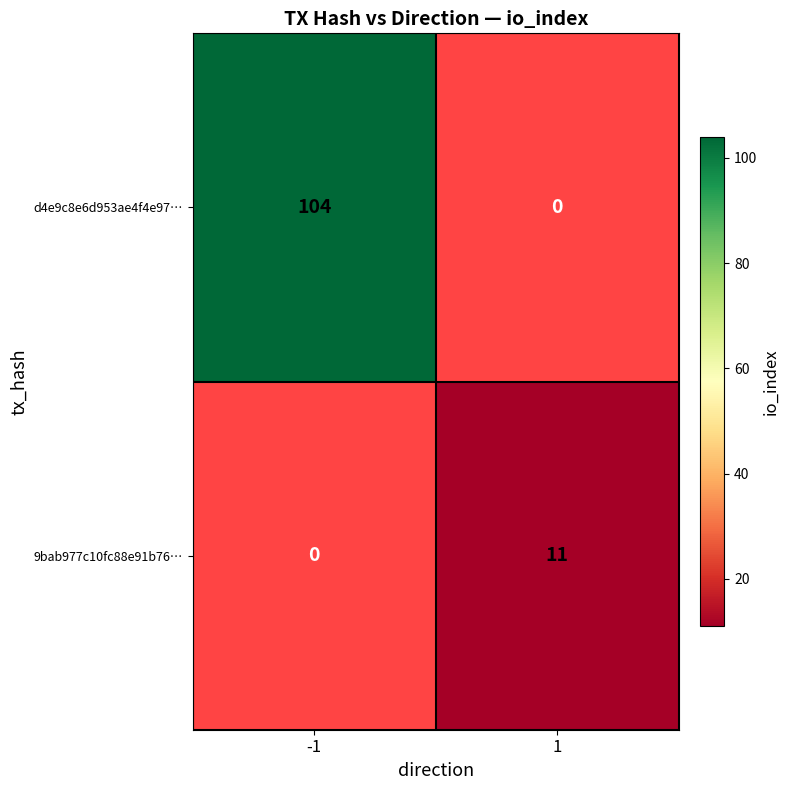

Is it true that d4e9c8e6d953ae4f4e97… equals 104 at -1?

True